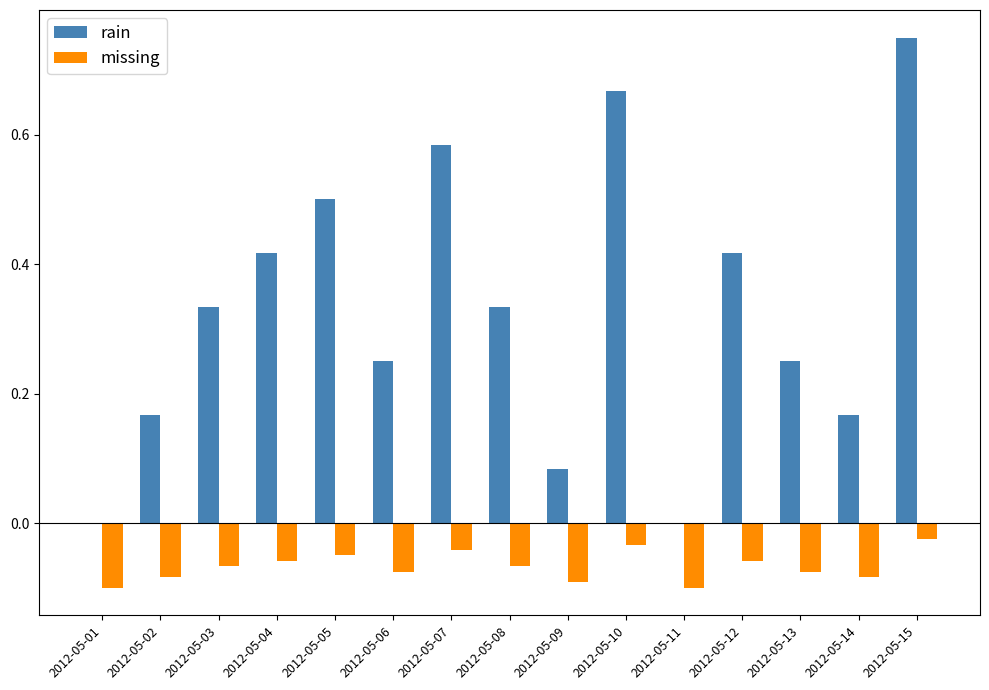

The missing series shows -0.0 at 2012-05-06. True or false?

False